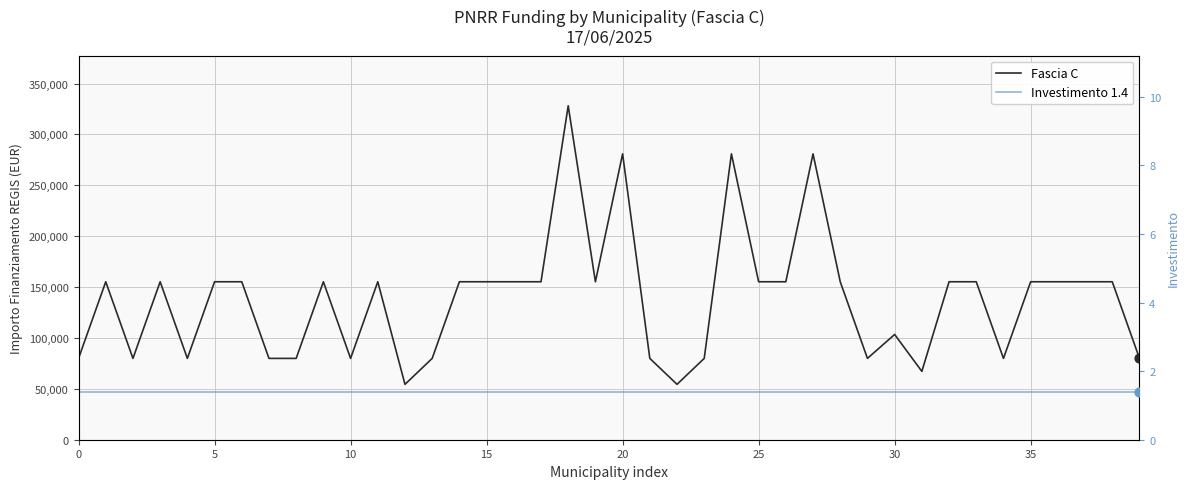

Which series contains the highest Y value?

Fascia C